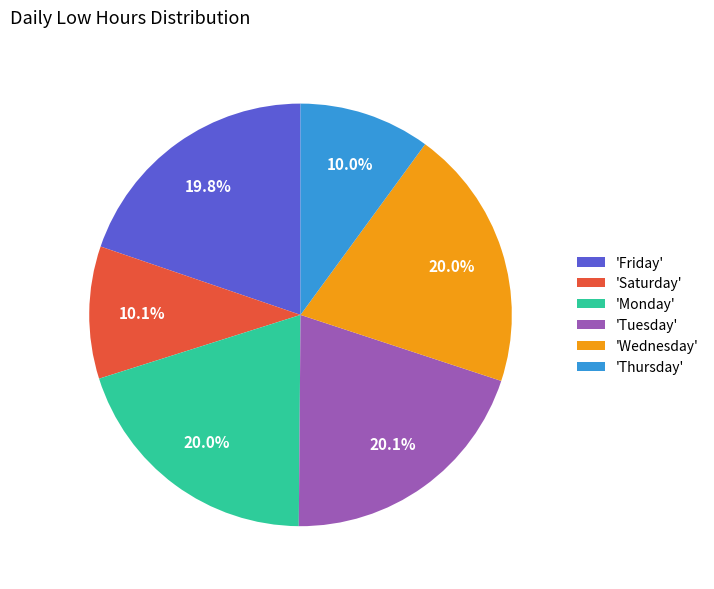

Is 'Tuesday' the majority of the pie?

No